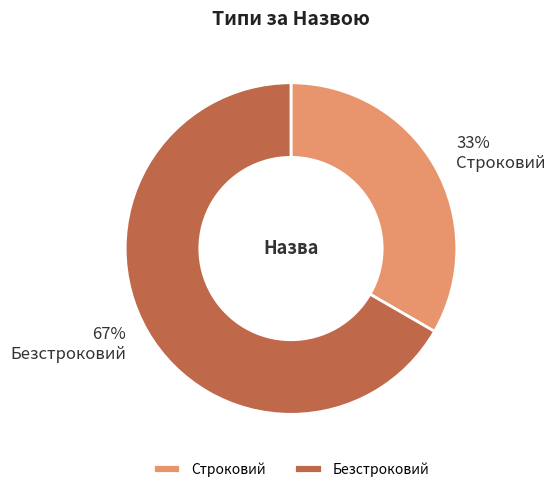

What percentage is the Безстроковий slice, to the nearest percent?

67%